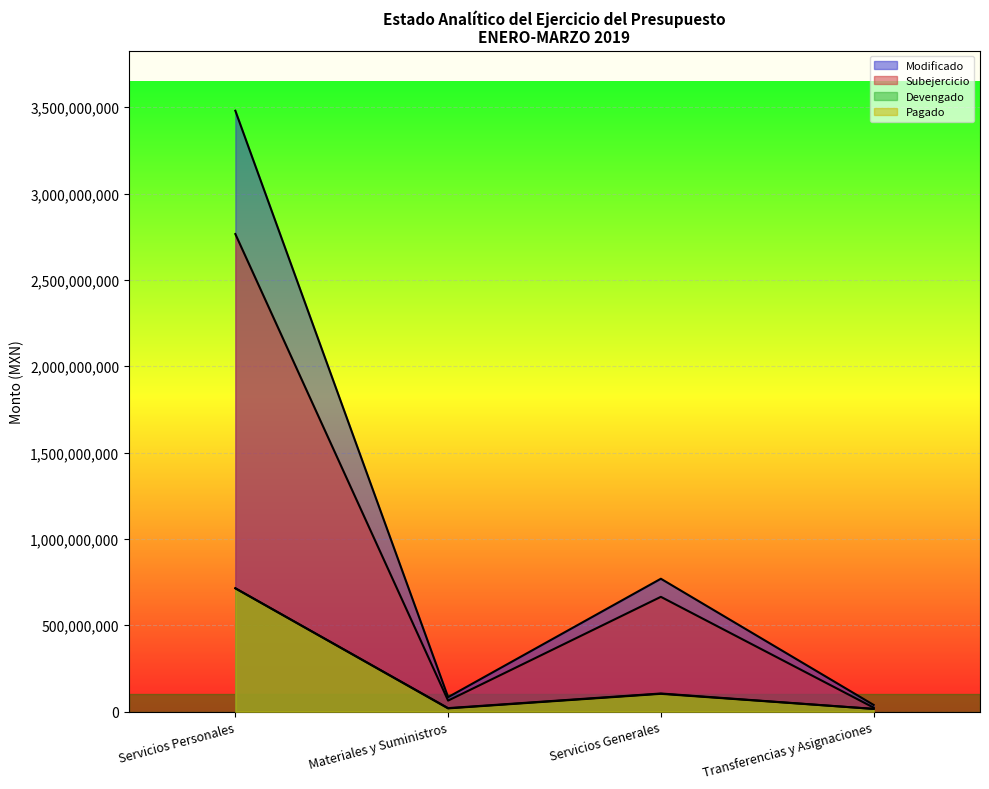

True or false: Pagado and Subejercicio cross at least once.

False